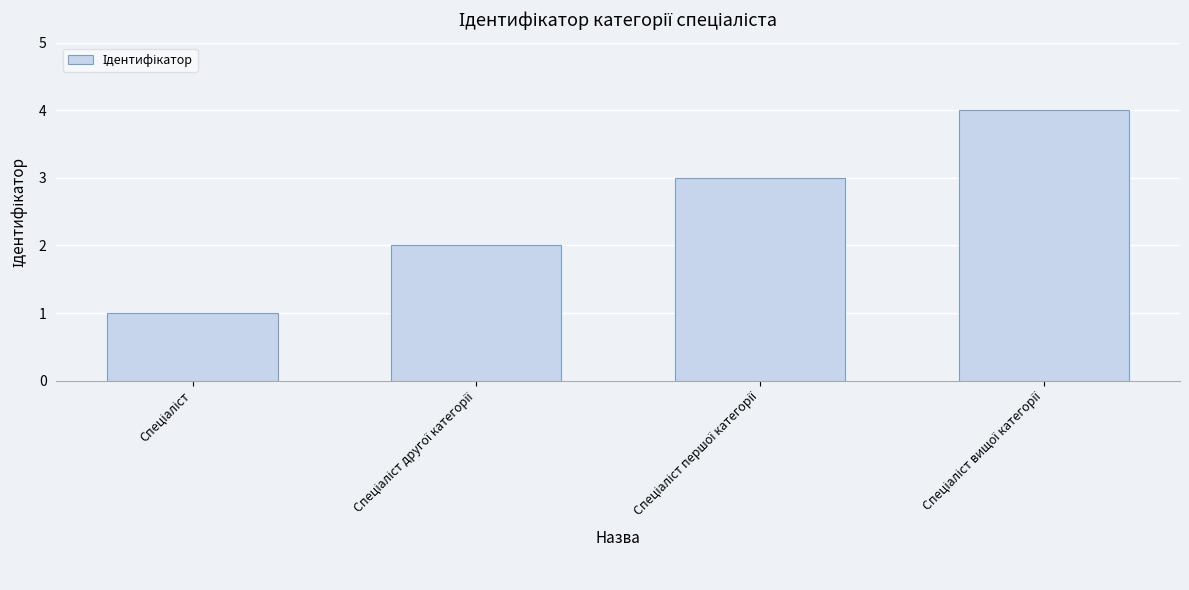

What is the difference between the maximum and minimum values?

3